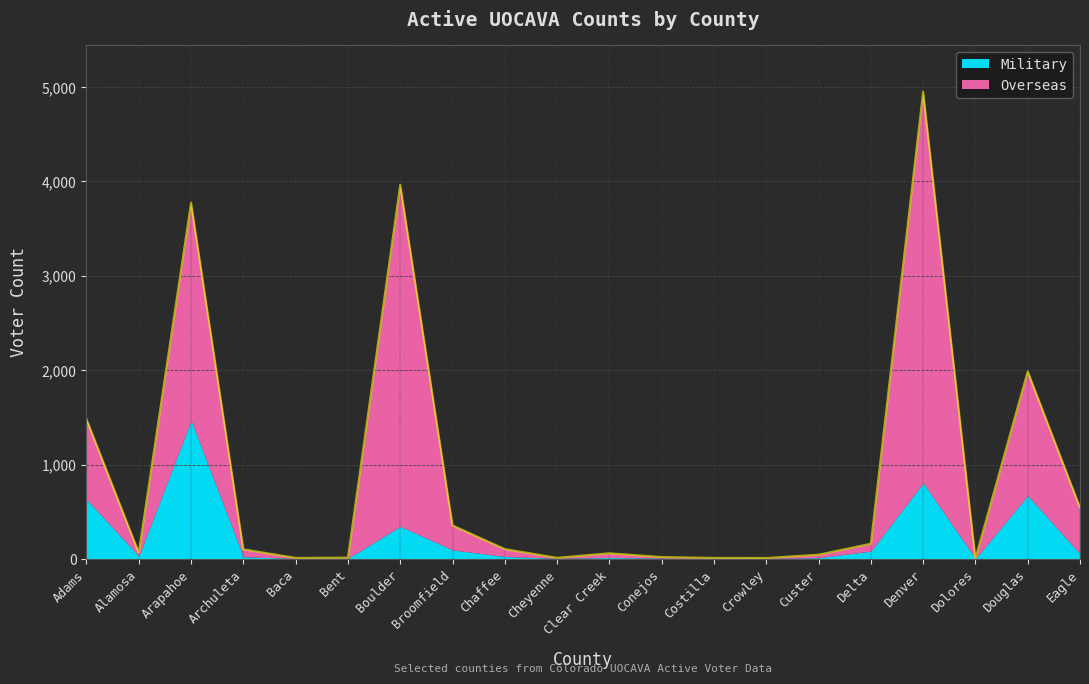

True or false: the data has more than 0 interior local peaks.

True